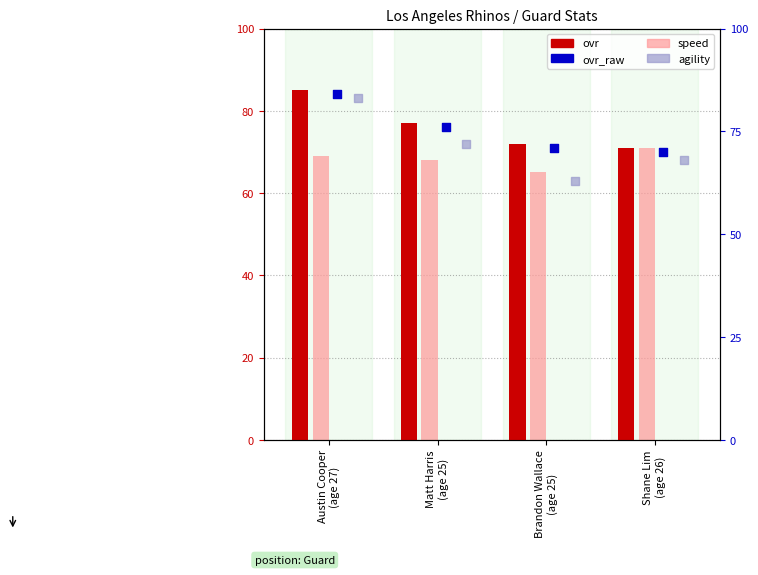

What are all the series names shown in the legend?

ovr, speed, ovr_raw, agility